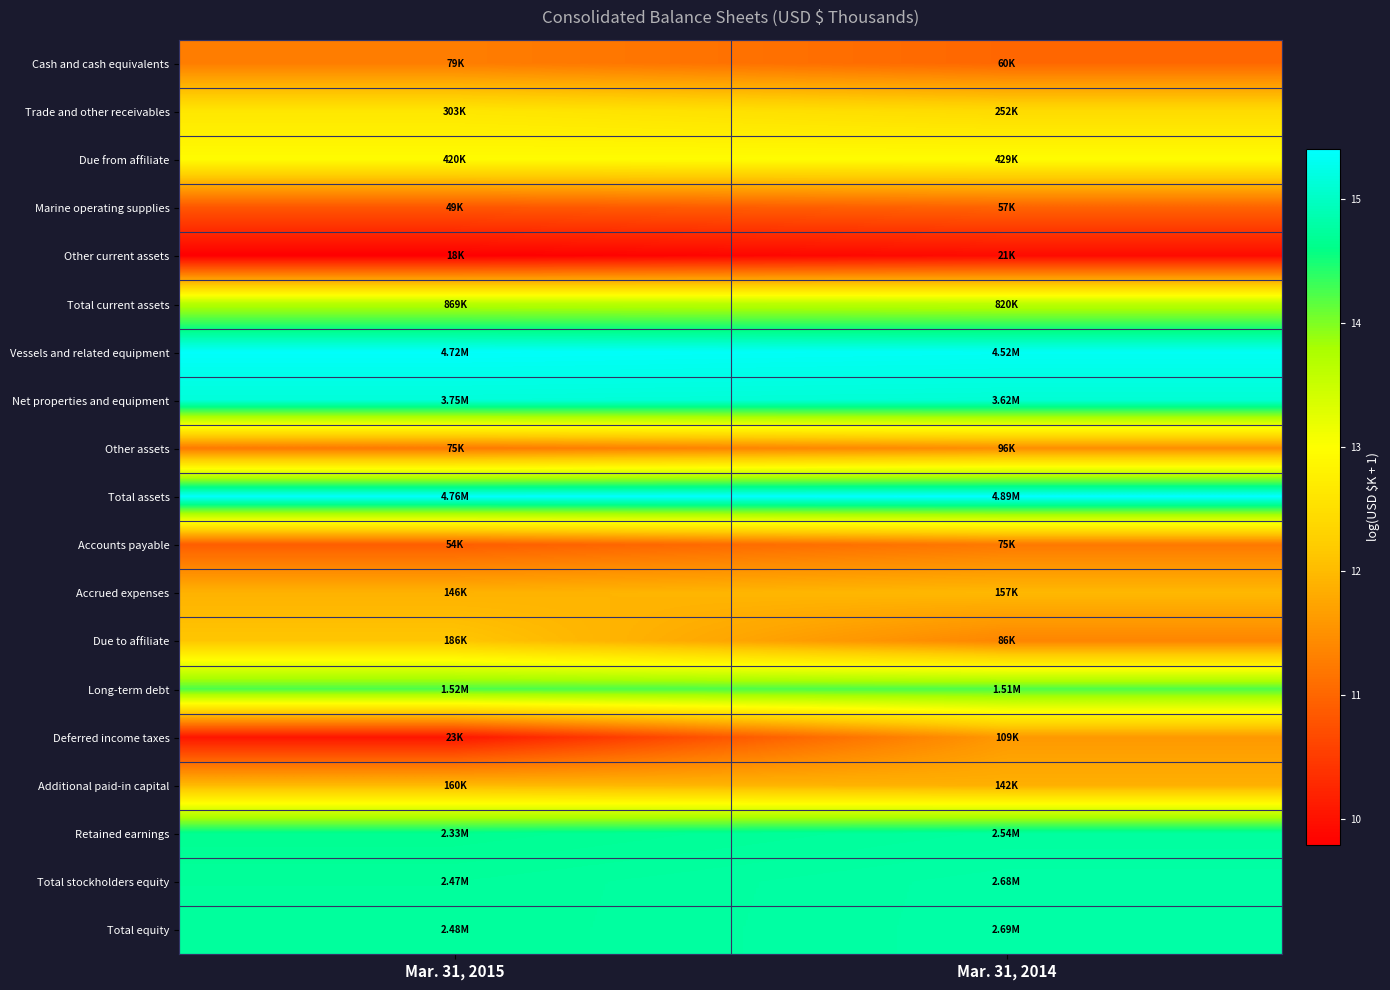

Between Mar. 31, 2014 and Mar. 31, 2015, which is larger?

Mar. 31, 2015